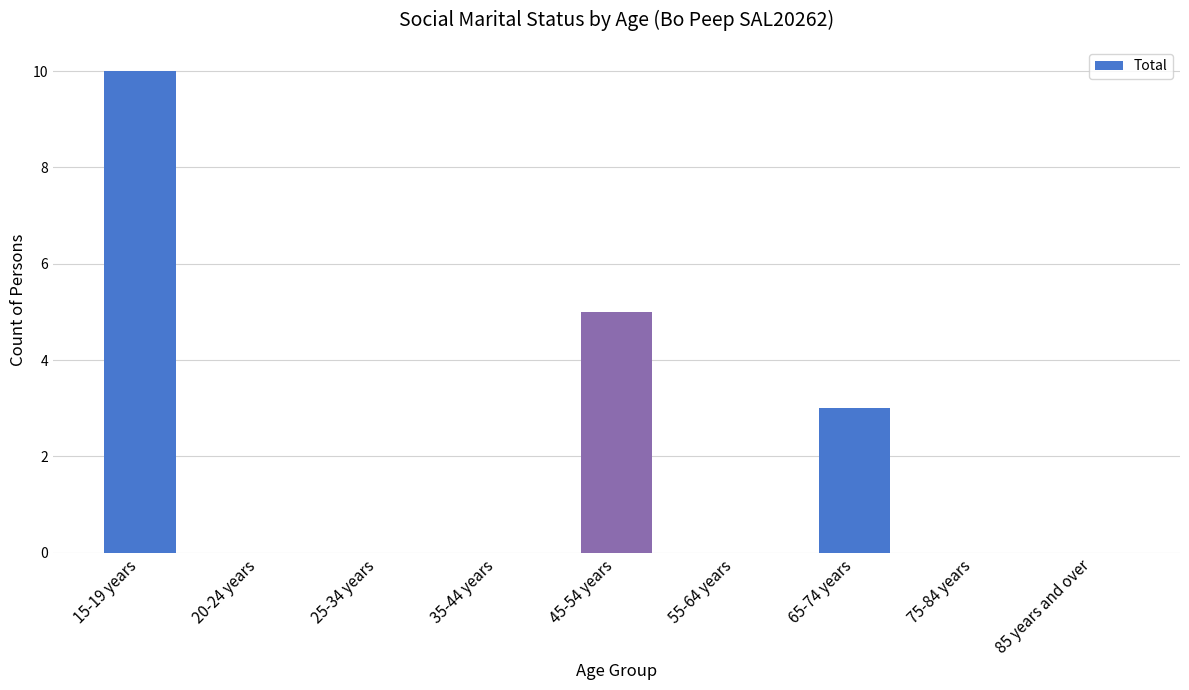

The chart shows a value of 5 at 65-74 years. True or false?

False